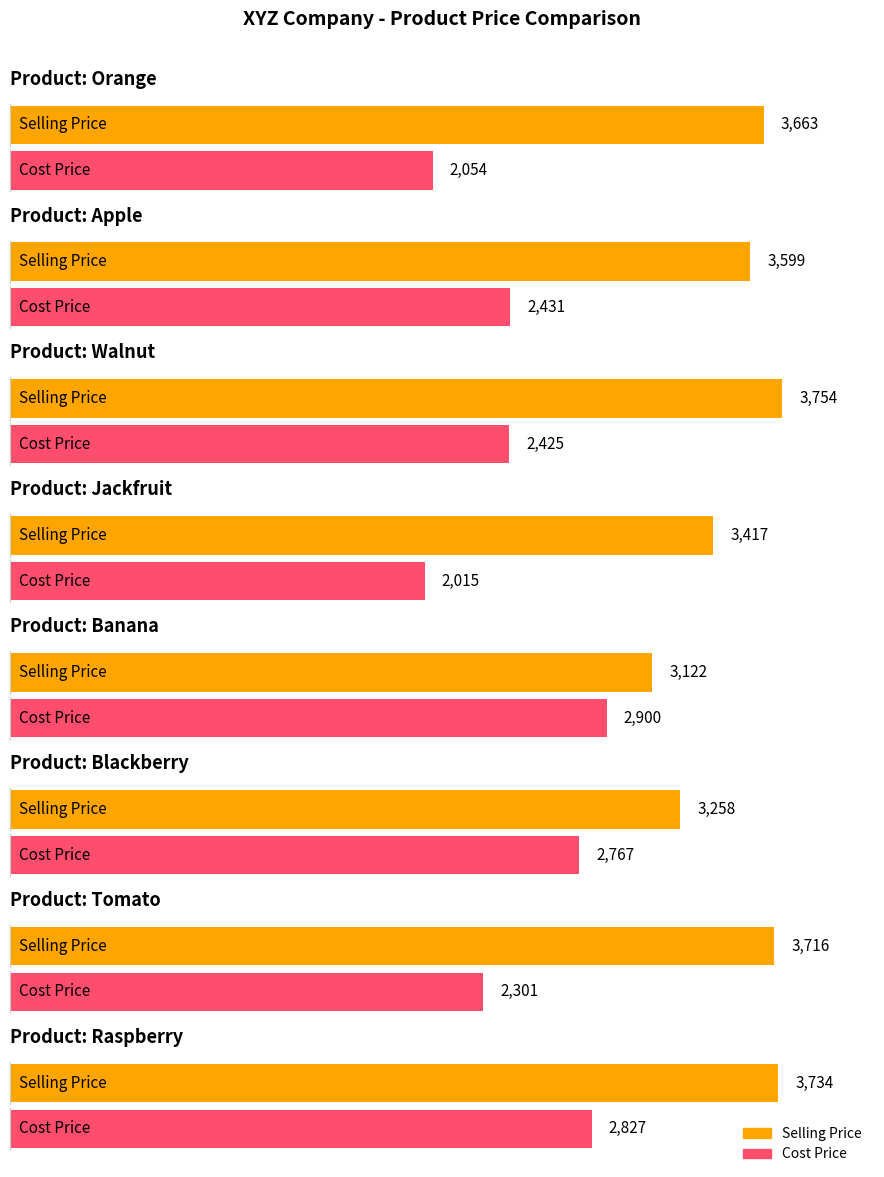

What is the average value of the Cost Price series?

2465